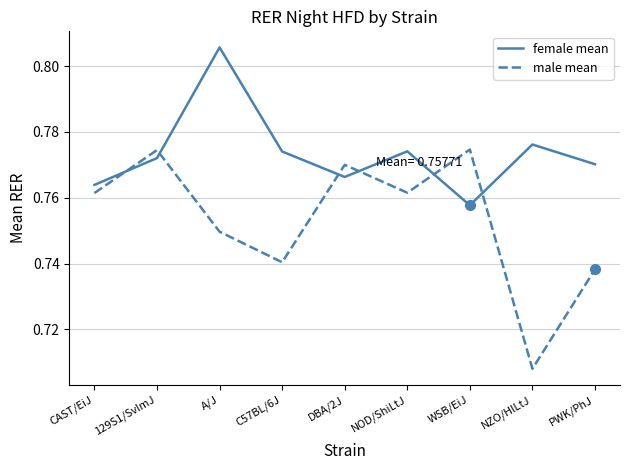

What is the difference between the highest and lowest values at NZO/HlLtJ?

0.1